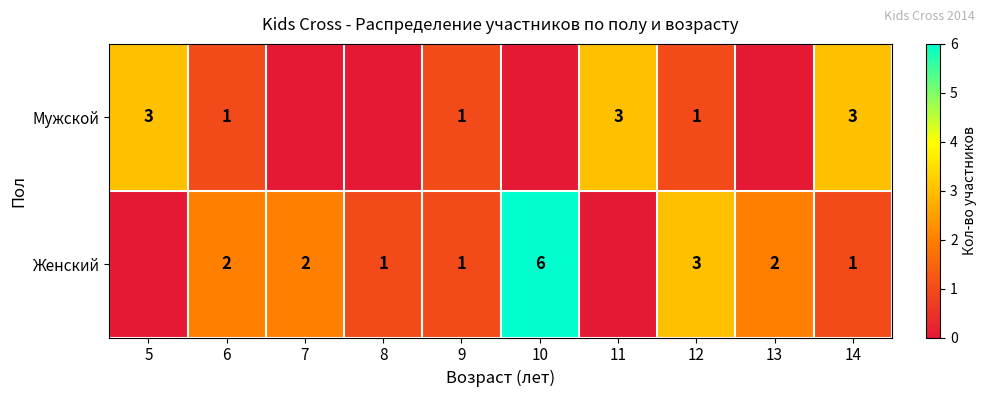

Rank the series at 14 from highest to lowest value.

Мужской, Женский